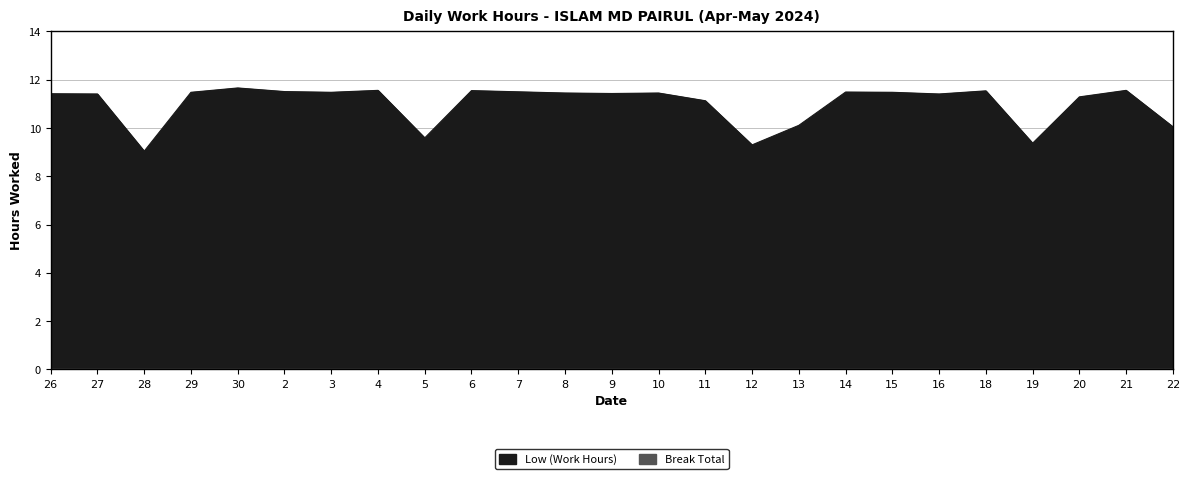

What is the sum of all values?

275.3